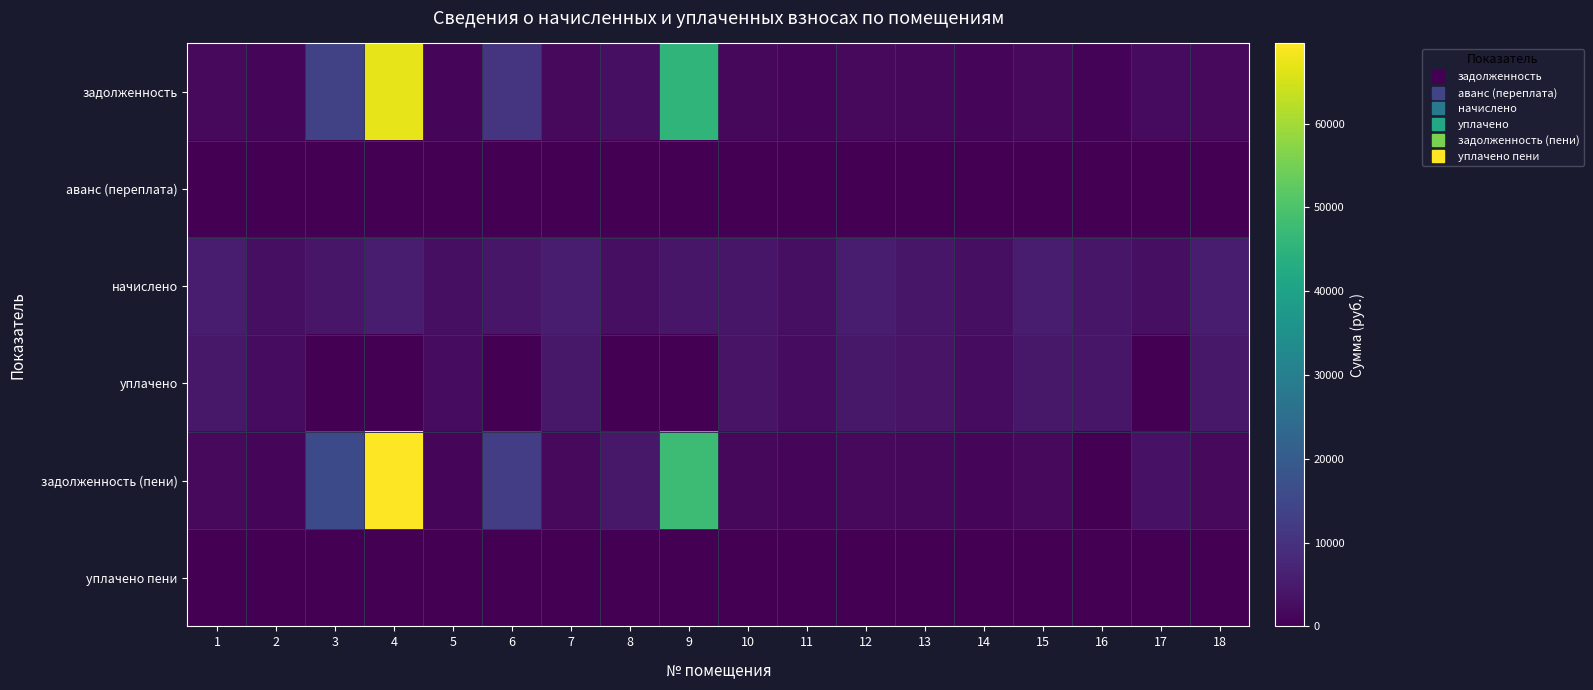

Between 8 and 11, which series saw the biggest shift?

задолженность (пени)